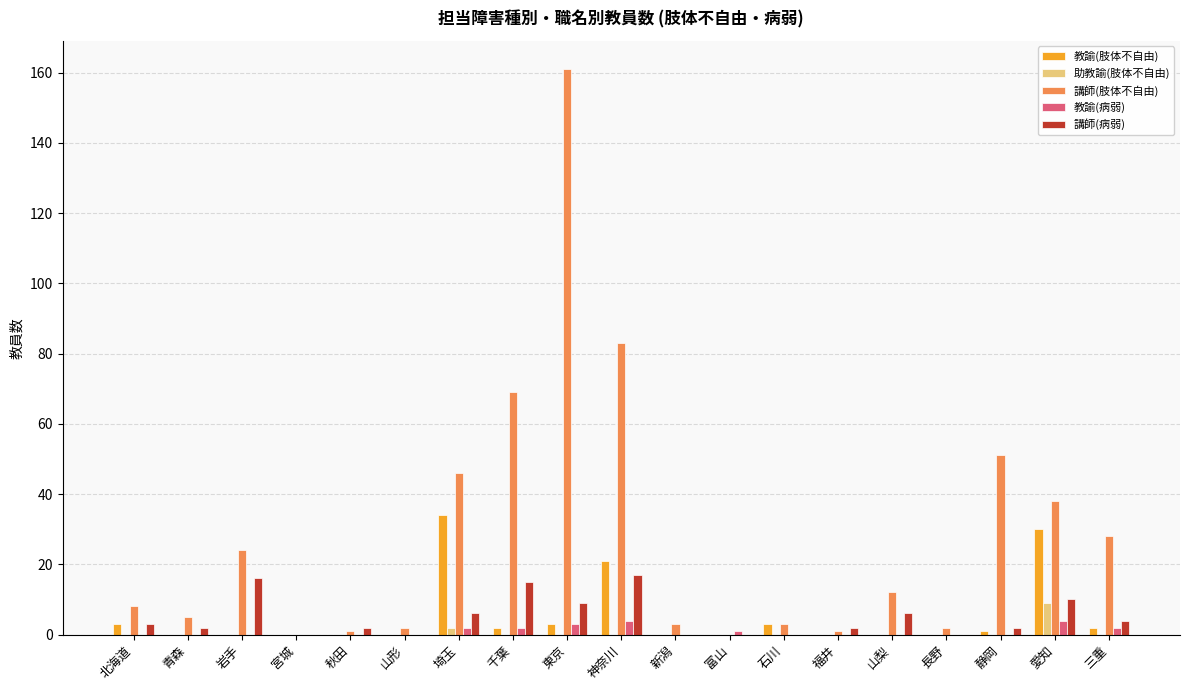

How many data points does each series have?

19